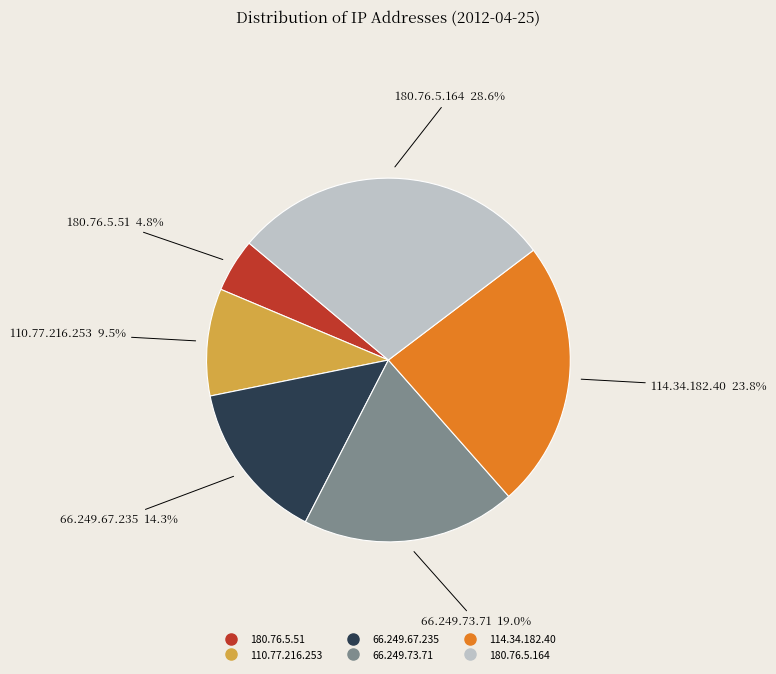

What is the ratio of the value at 114.34.182.40 to the value at 180.76.5.164?

0.8